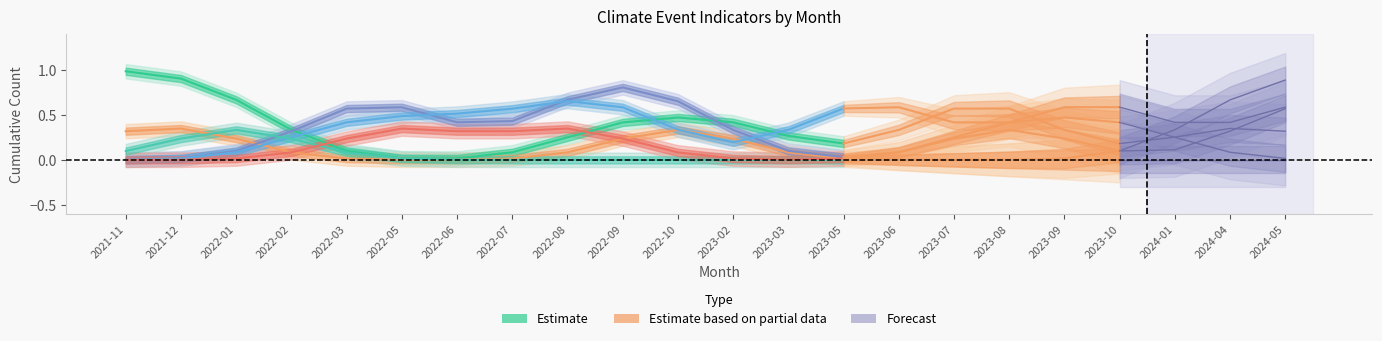

Where is the first local maximum for WATER?

2022-08